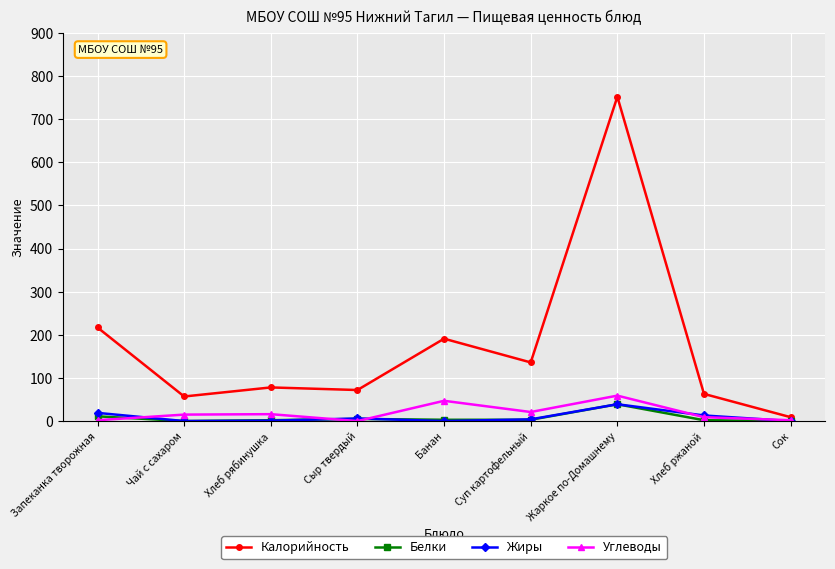

What is the label of the 4th point from the left?

Сыр твердый